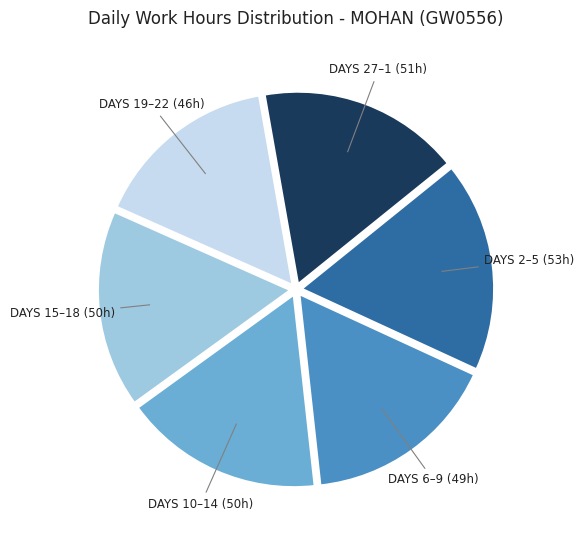

Is there any slice that represents more than half of the pie?

No